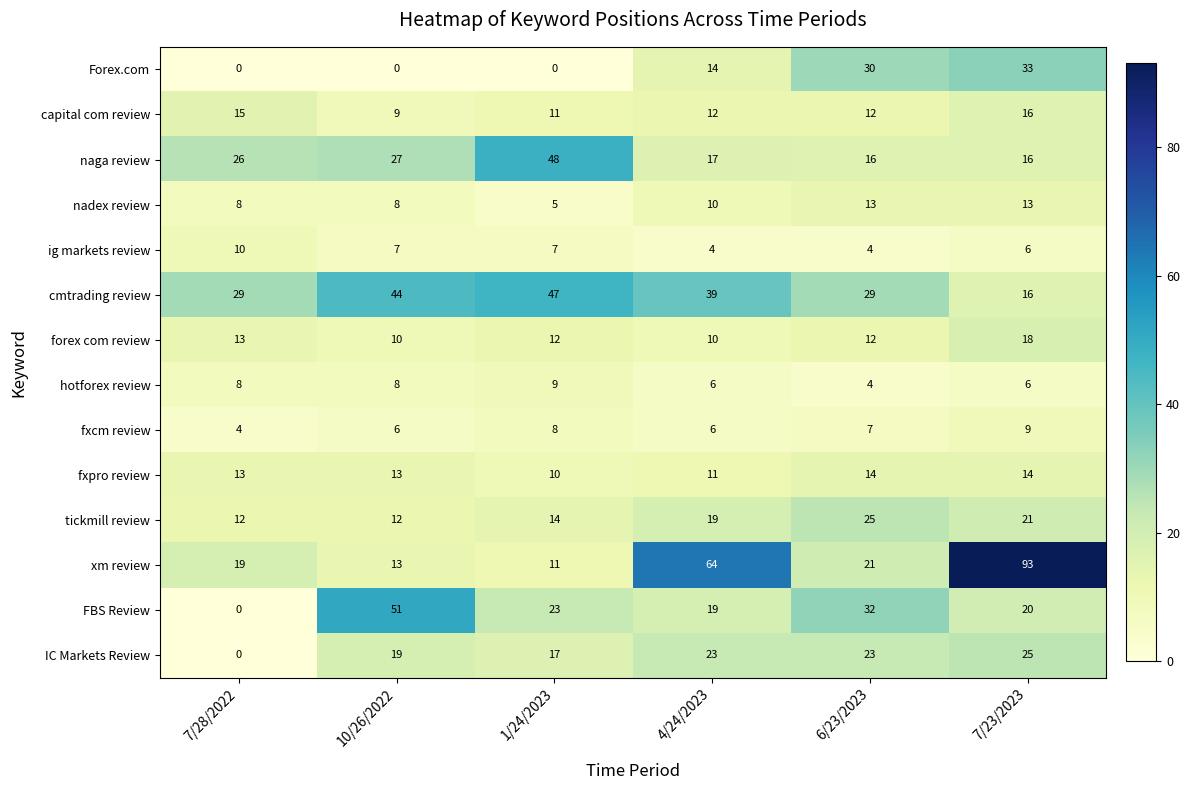

What is the approximate value of xm review at 1/24/2023, to the nearest 10?

10